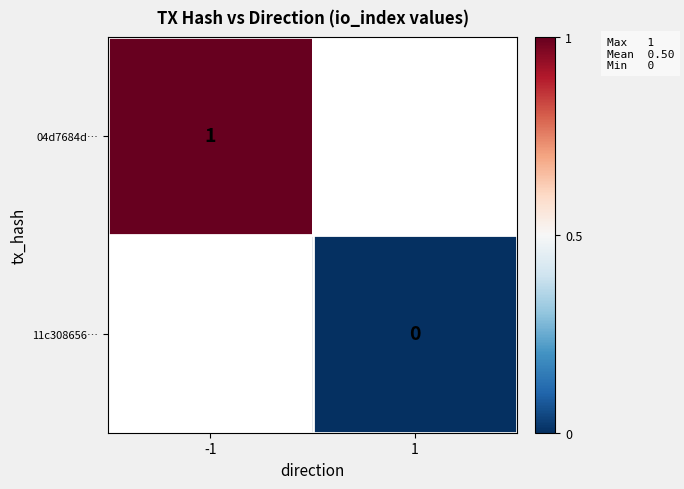

At how many categories does at least one series exceed 0?

1